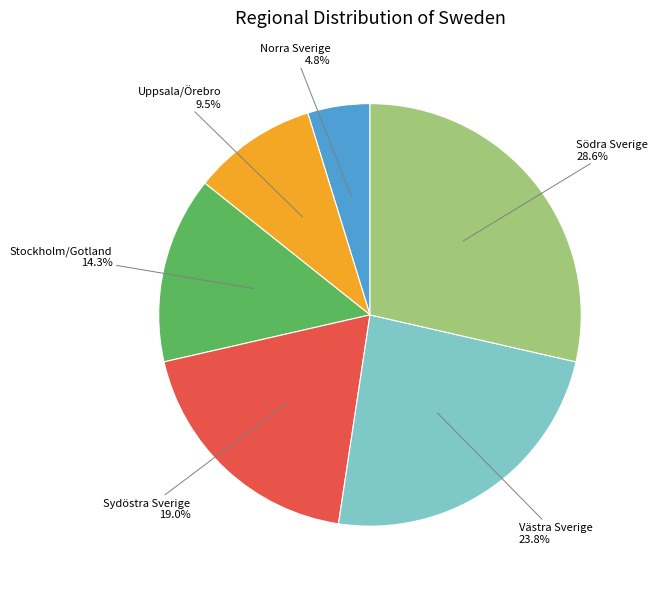

Combined, do Stockholm/Gotland and Sydöstra Sverige account for over 50%?

No